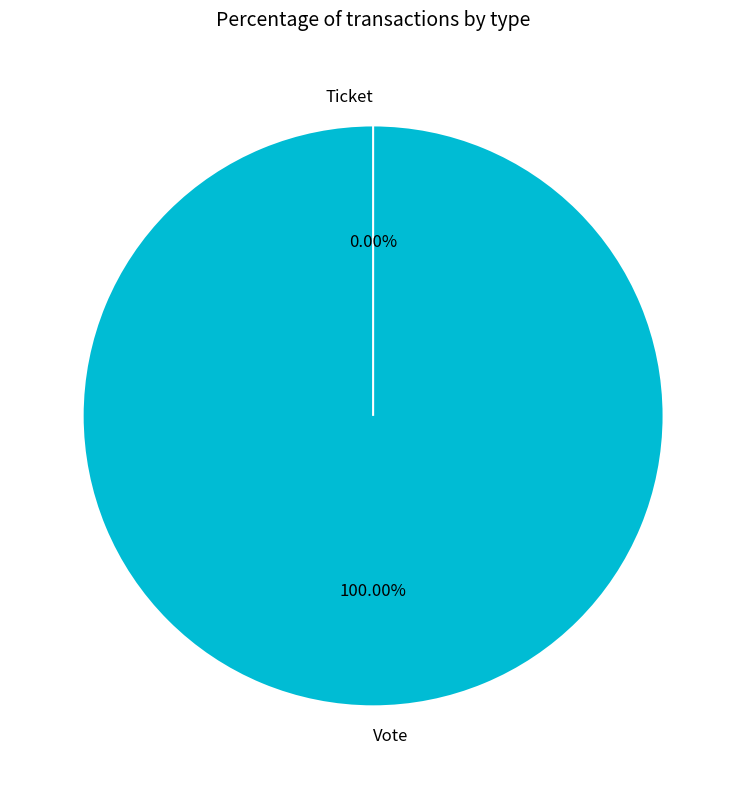

Rank the categories by value from highest to lowest.

Vote, Ticket